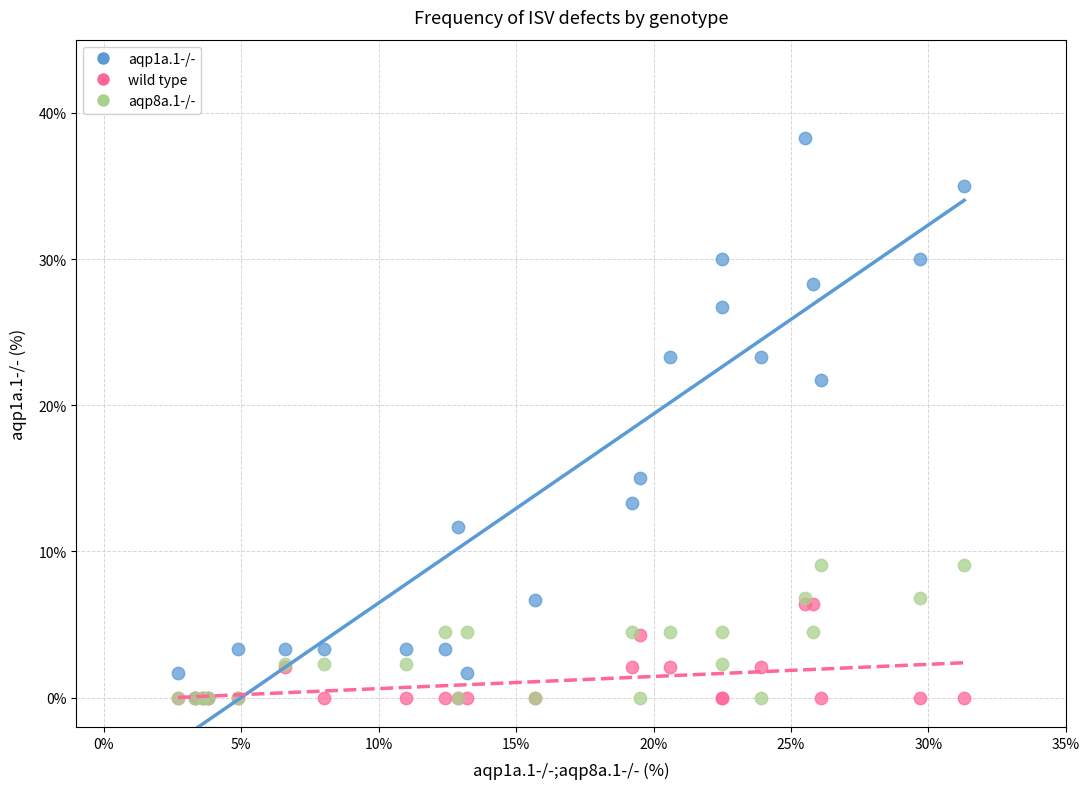

Across all series, what Y value is closest to 19?

21.7